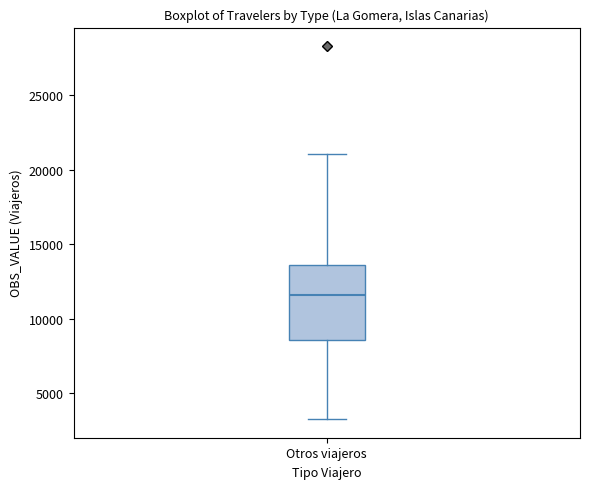

Where does the lower whisker of the box for Otros viajeros end on the y-axis? The values are not printed on the chart, so give them approximately, as read against the axis.

3000